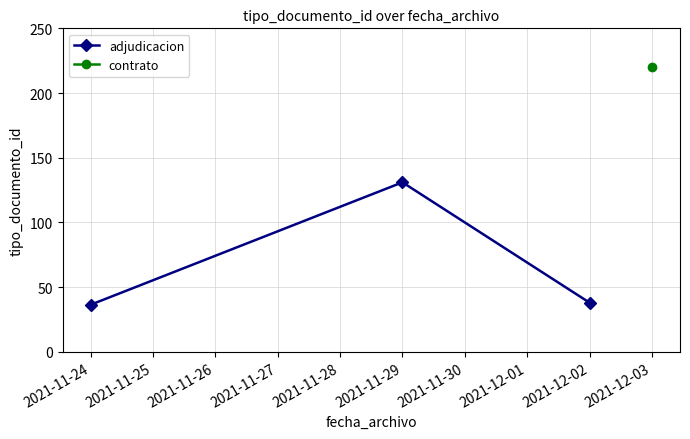

What value does the data have at 2021-11-24?

36.4